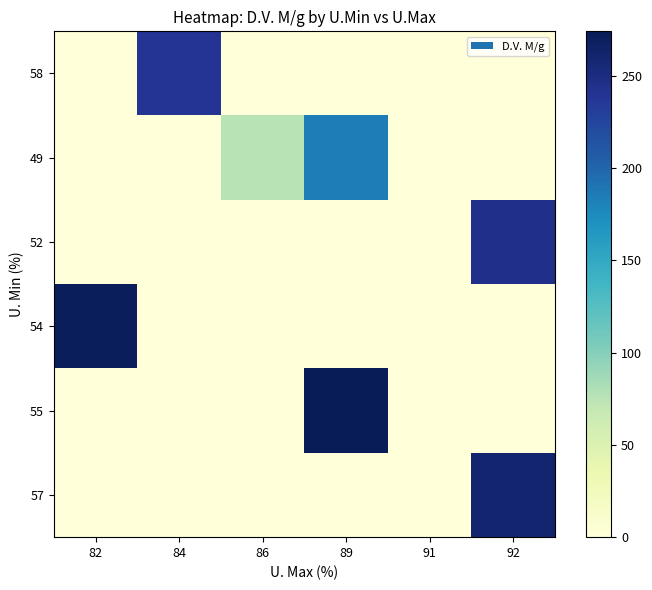

Which category has the highest value across all series?

89